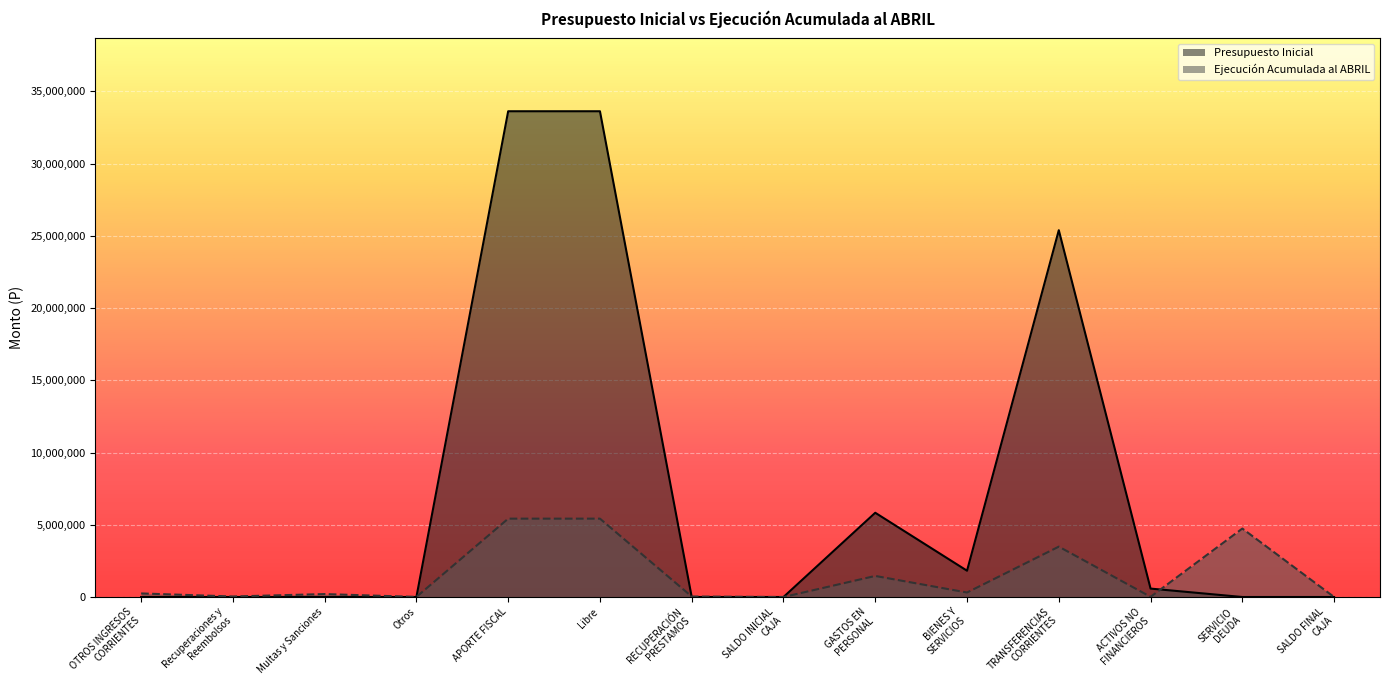

What is the sum of all Presupuesto Inicial values?

100899813